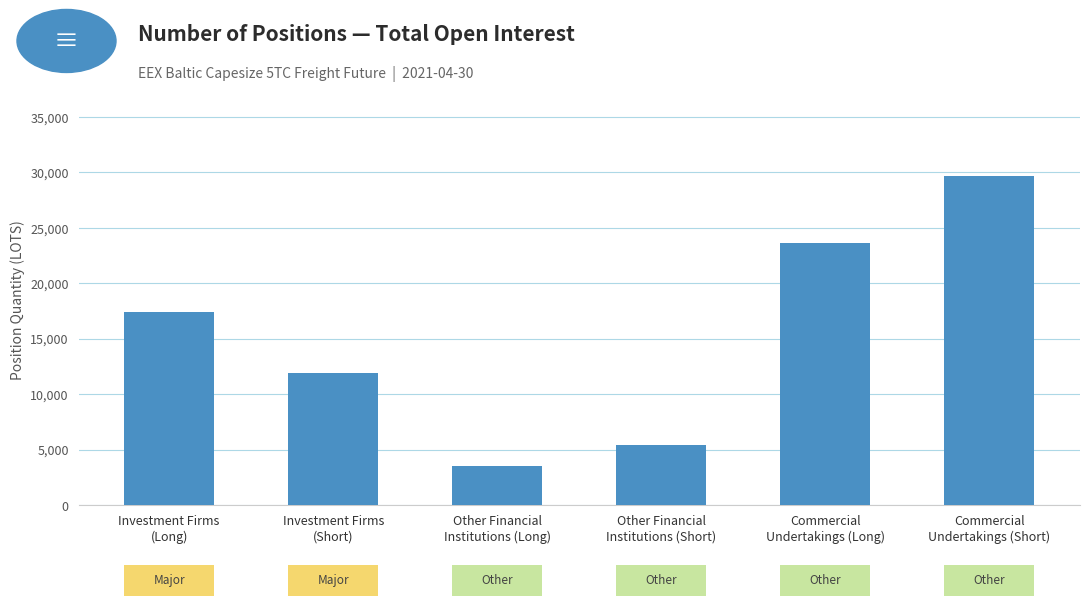

What position from the left is Investment Firms
(Long)?

1